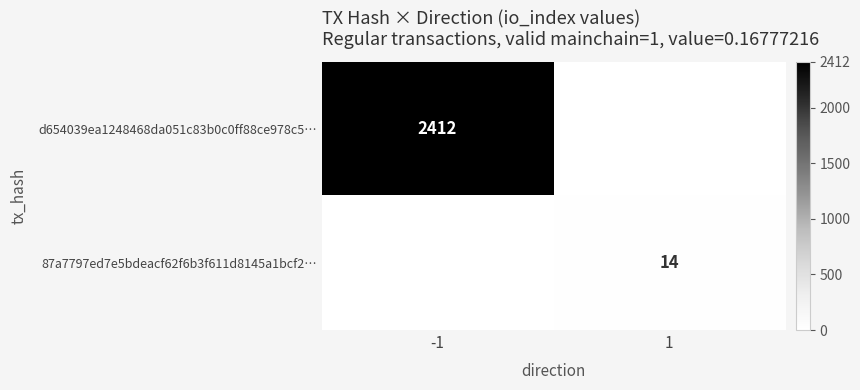

At how many categories does at least one series exceed 2328?

1